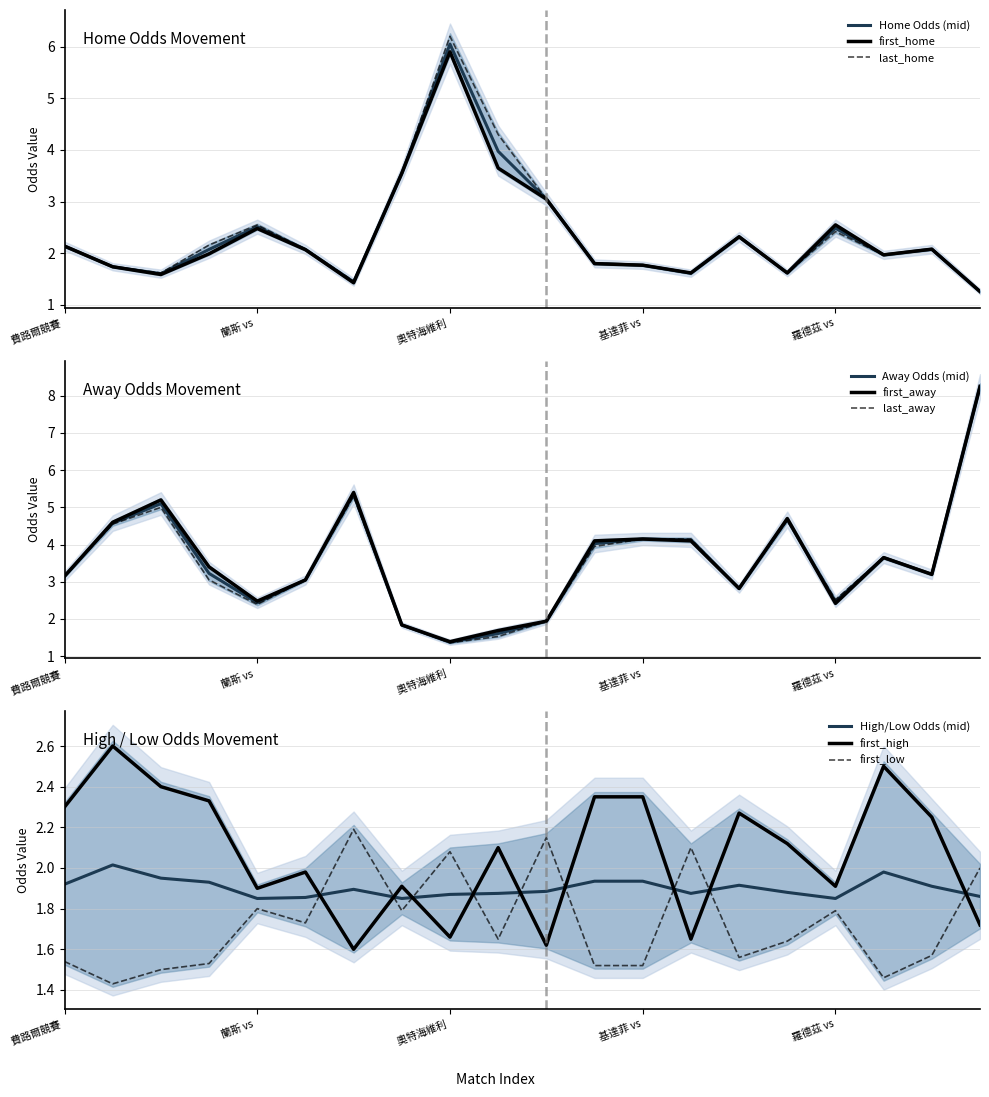

What is the lowest value of the Home Odds (mid) series?

1.3